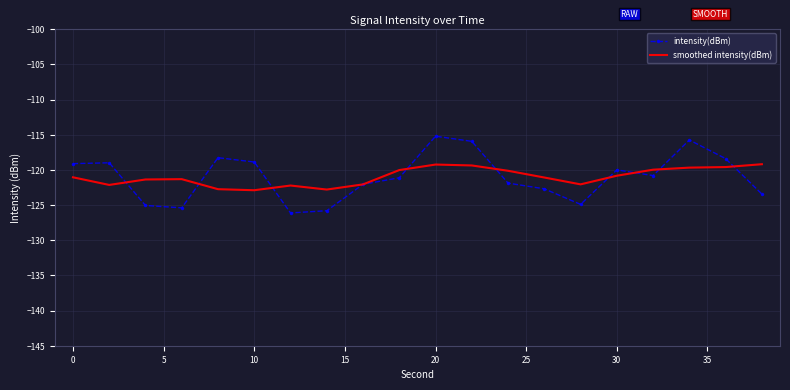

List the series in order of their peak value, highest first.

intensity(dBm), smoothed intensity(dBm)